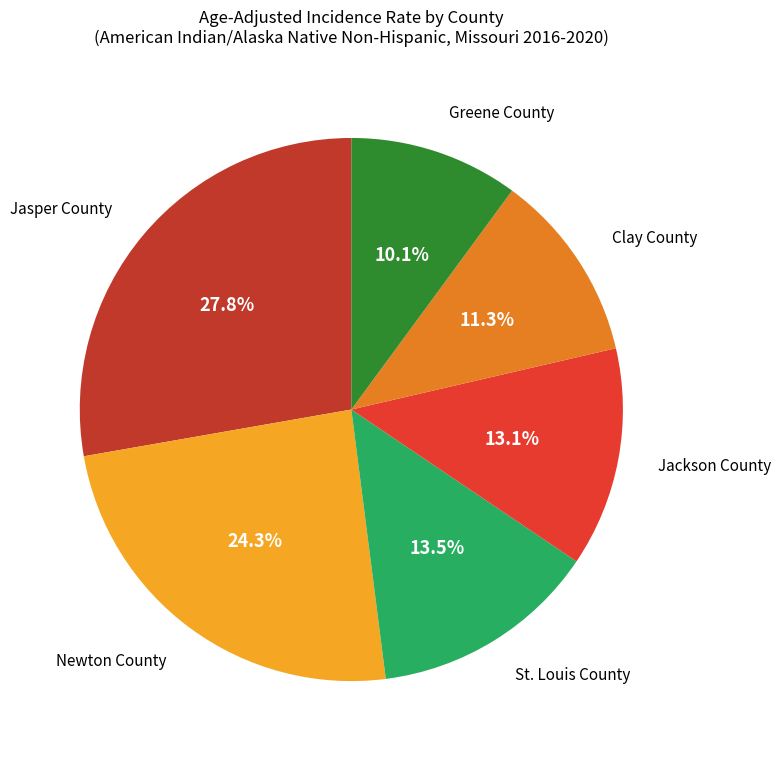

Is there a majority slice in this chart?

No